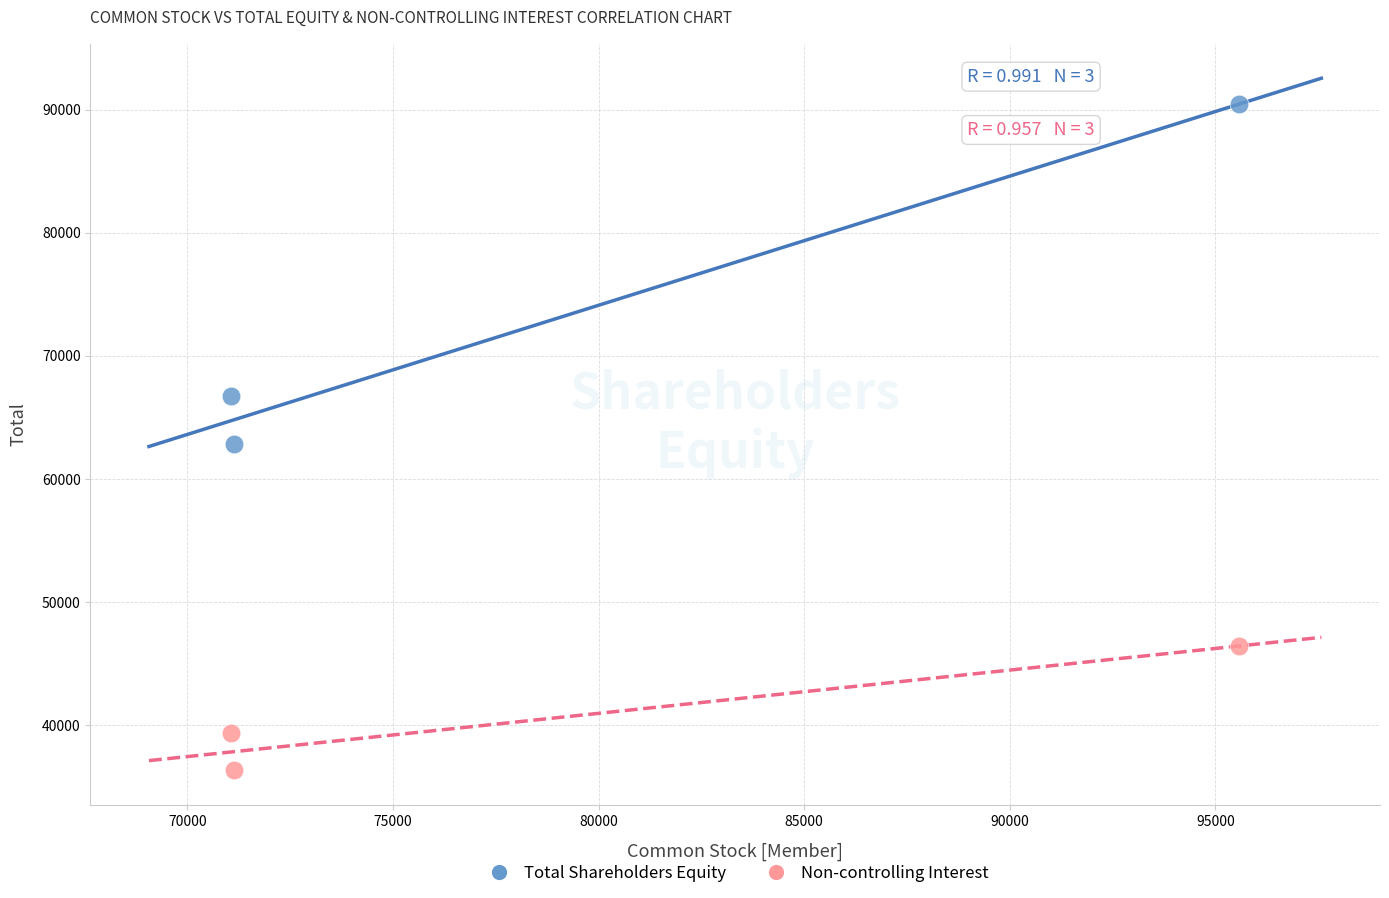

In the Total Shareholders Equity series, what Y value is closest to 76623?

66711